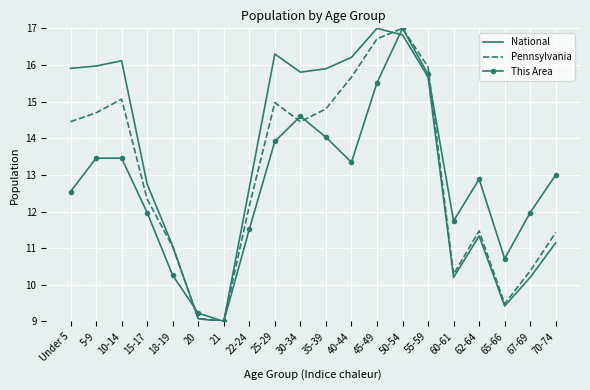

Where do This Area and National first cross each other?

18-19 and 20